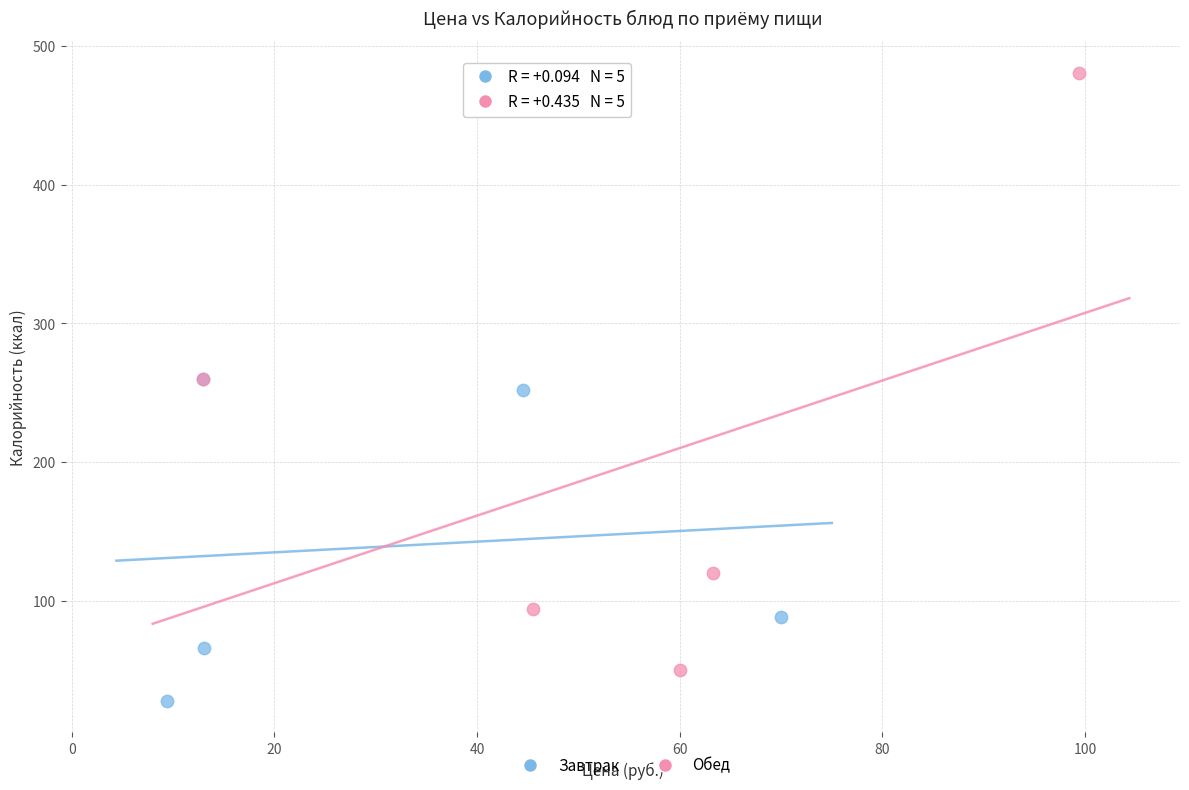

Which series has the widest spread of Y values?

Обед